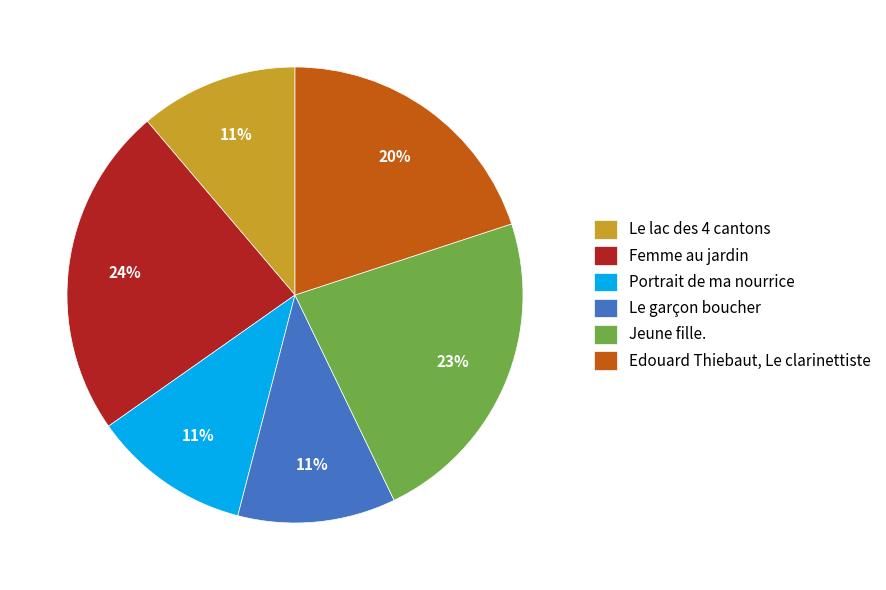

To the nearest percent, what percentage of the pie is Portrait de ma nourrice?

11%